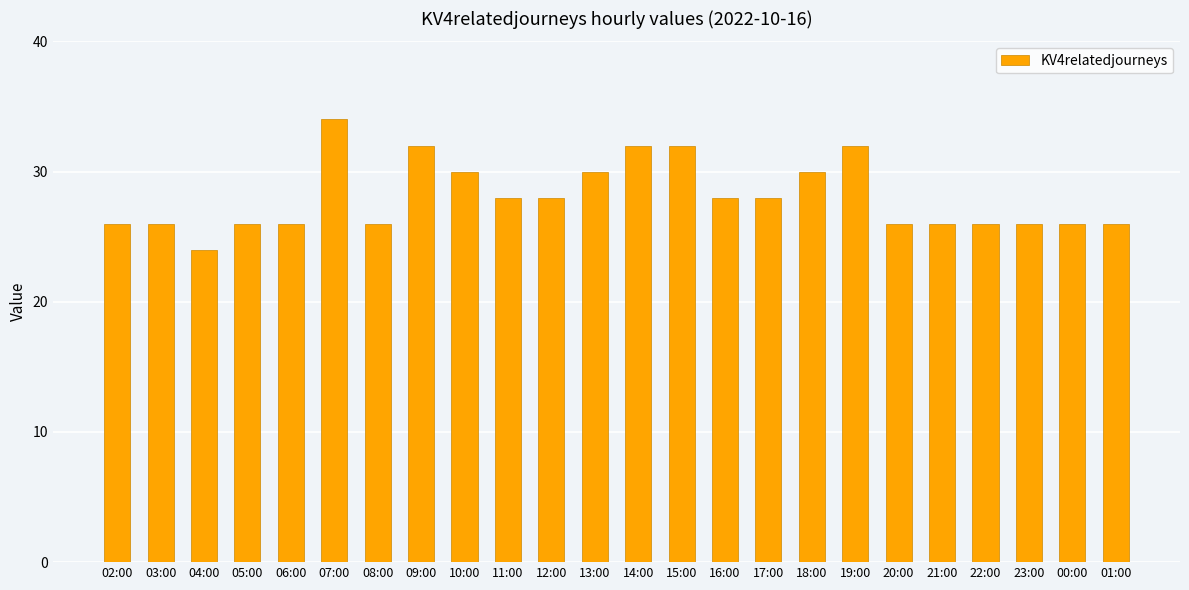

Between 23:00 and 16:00, which is larger?

16:00